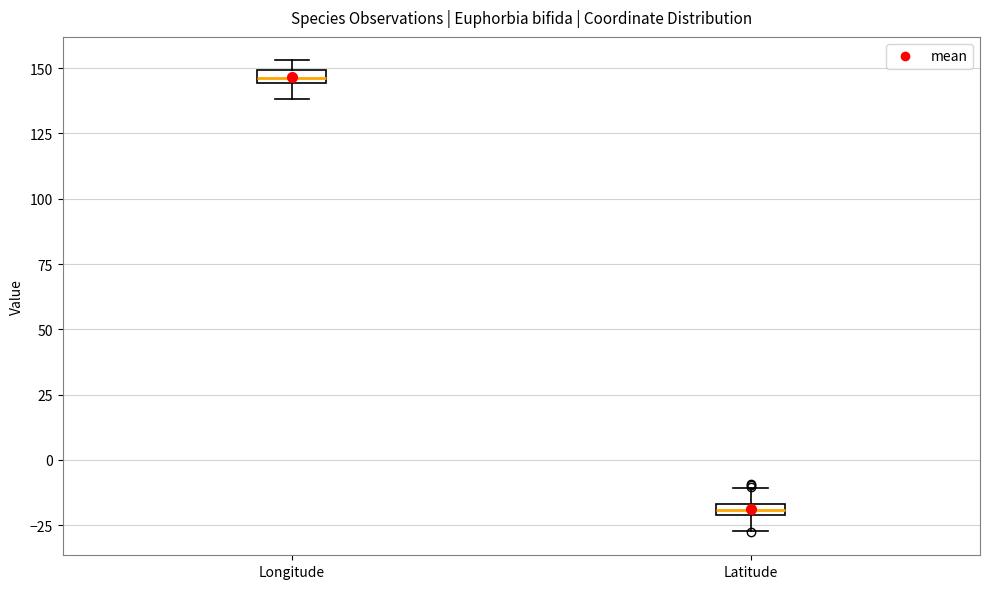

Which box's median line is the highest?

Longitude